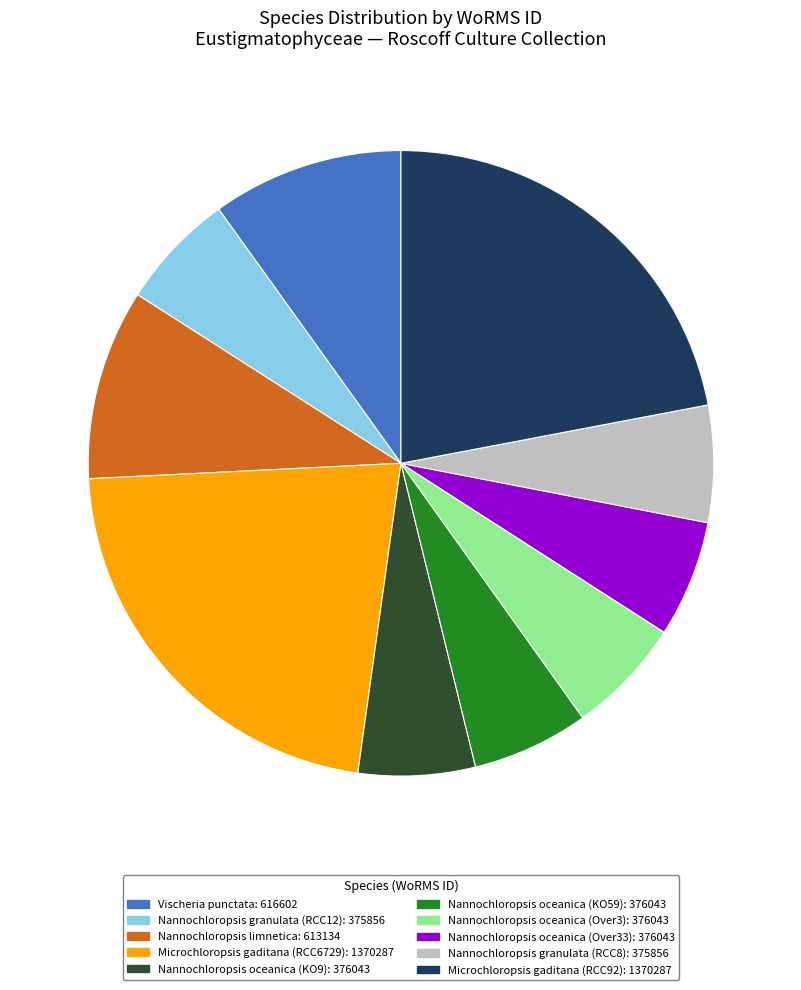

Is it true that Microchloropsis gaditana (RCC92): 1370287 is 36% of the pie?

False